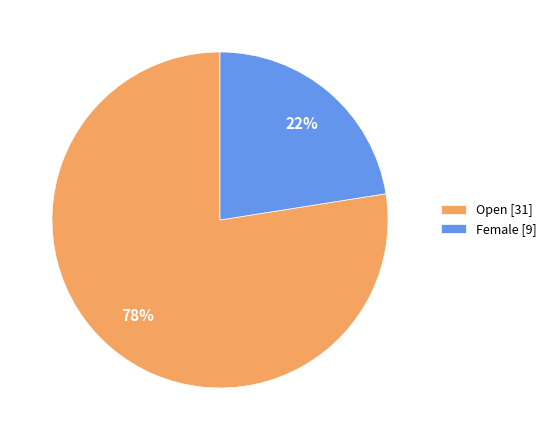

To the nearest percent, what is the combined percentage of Open [31] and Female [9]?

100%